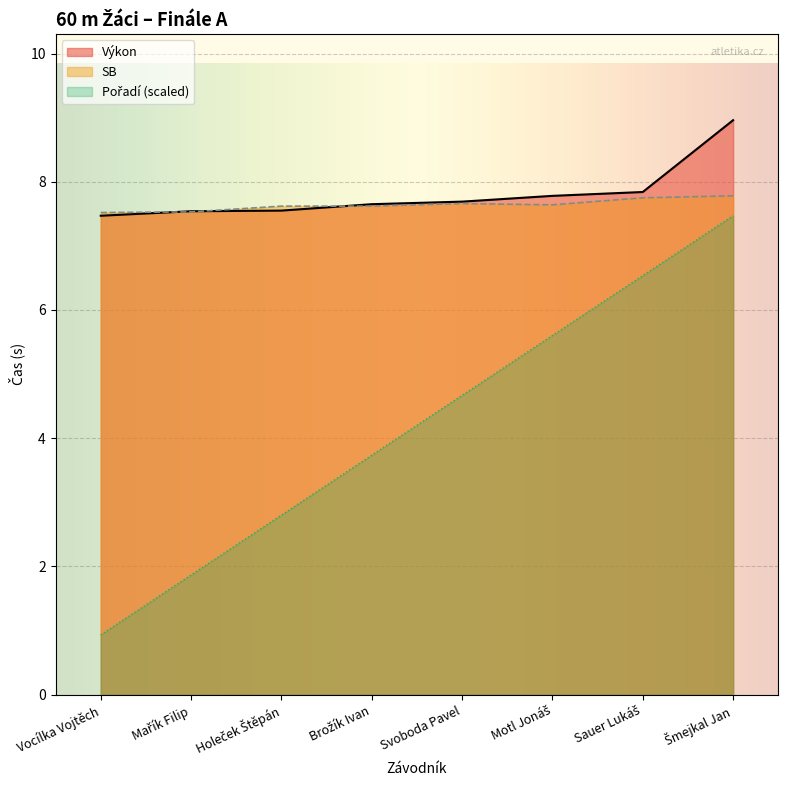

List the series in order of their peak value, lowest first.

Pořadí, SB, Výkon